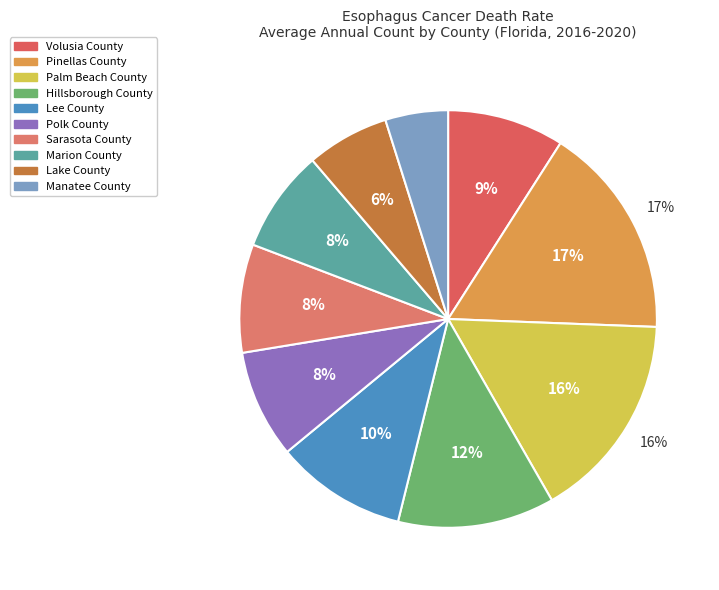

Rank the categories by value from highest to lowest.

Pinellas County, Palm Beach County, Hillsborough County, Lee County, Volusia County, Polk County, Sarasota County, Marion County, Lake County, Manatee County